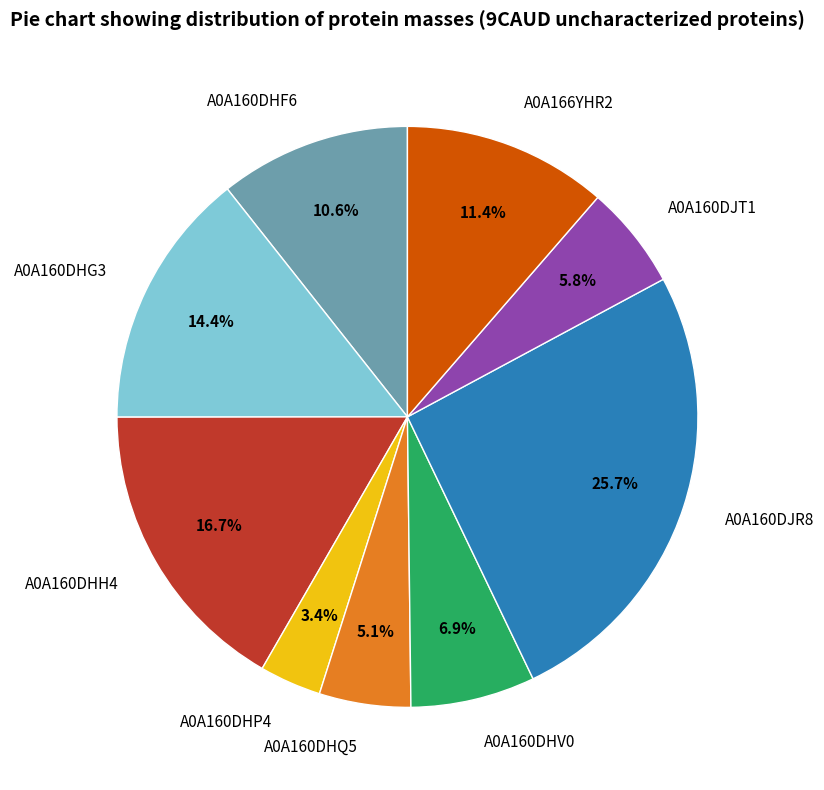

How many slices are in this pie chart?

9